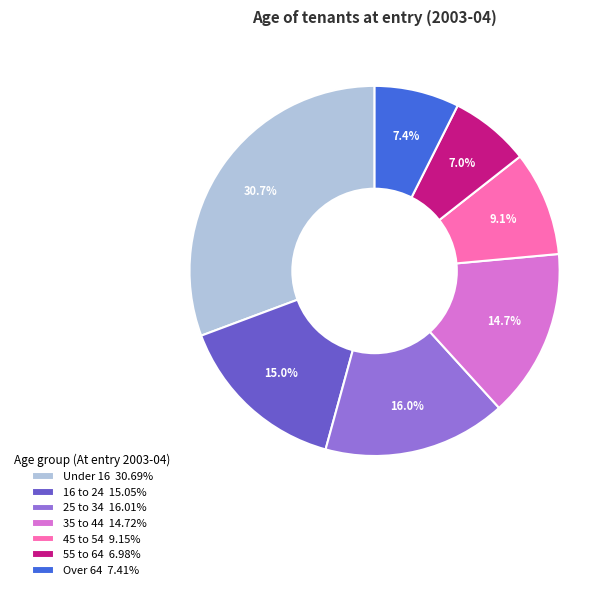

Is it true that Over 64 is 1% of the pie?

False